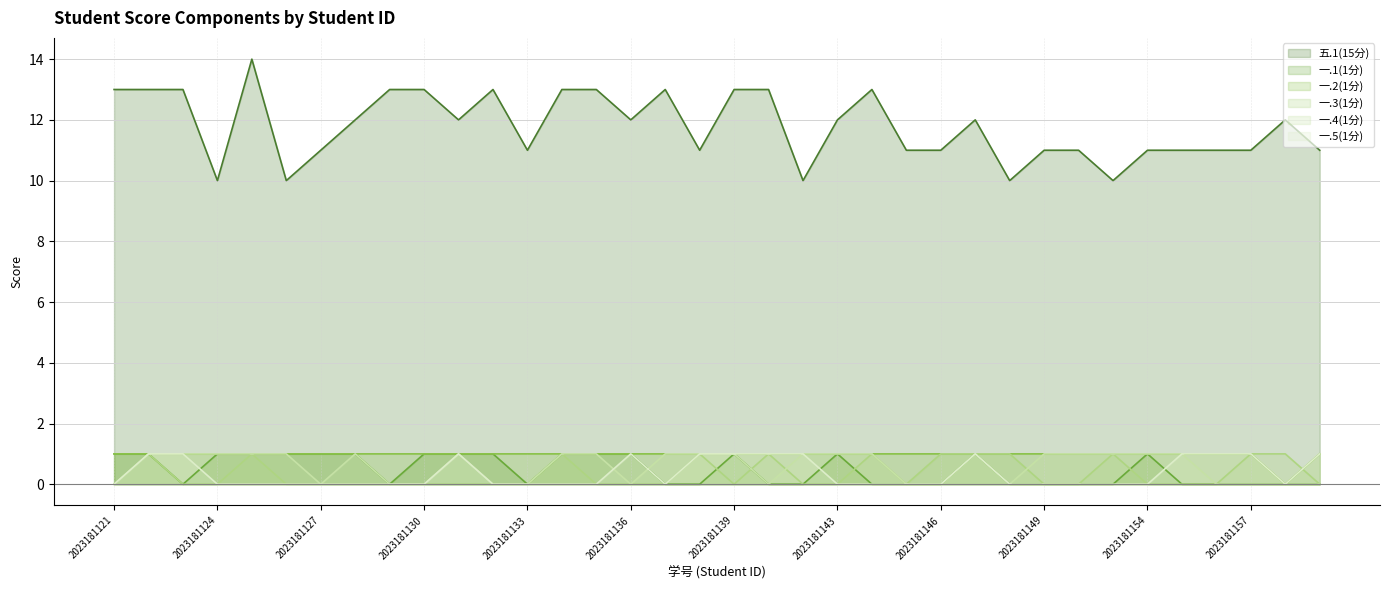

How many positive values does the 一.4(1分) series have?

21